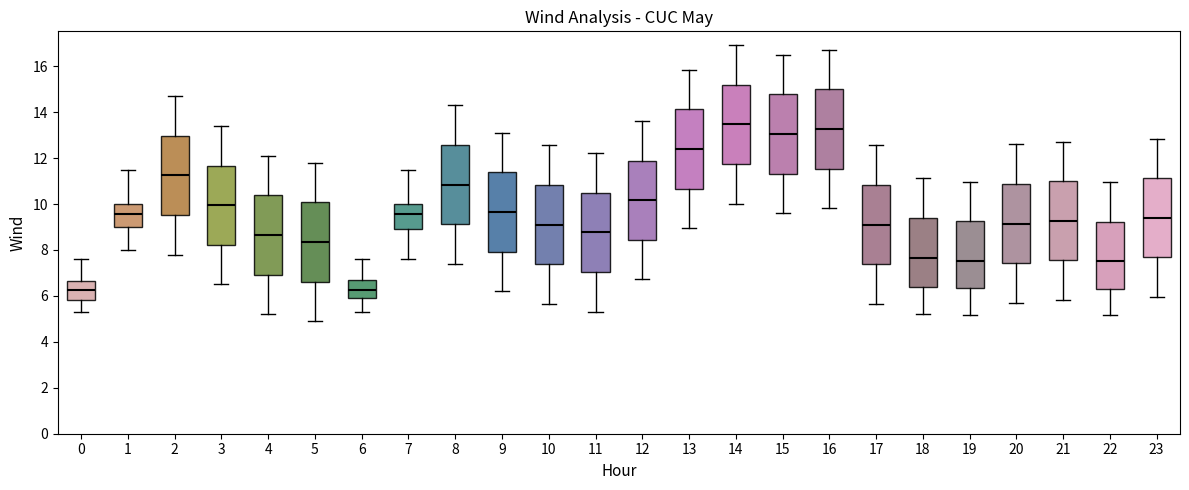

Where does the median line of the box at x = 0 sit on the y-axis? The values are not printed on the chart, so give them approximately, as read against the axis.

6.2